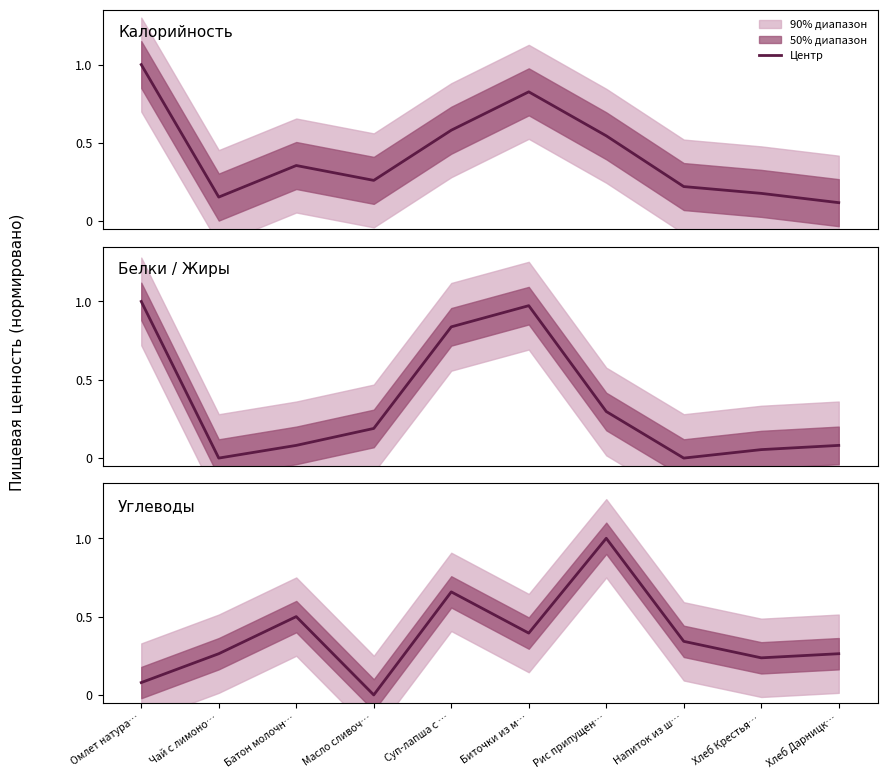

The Белки / Жиры series shows 1.5 at Омлет натура…. True or false?

False